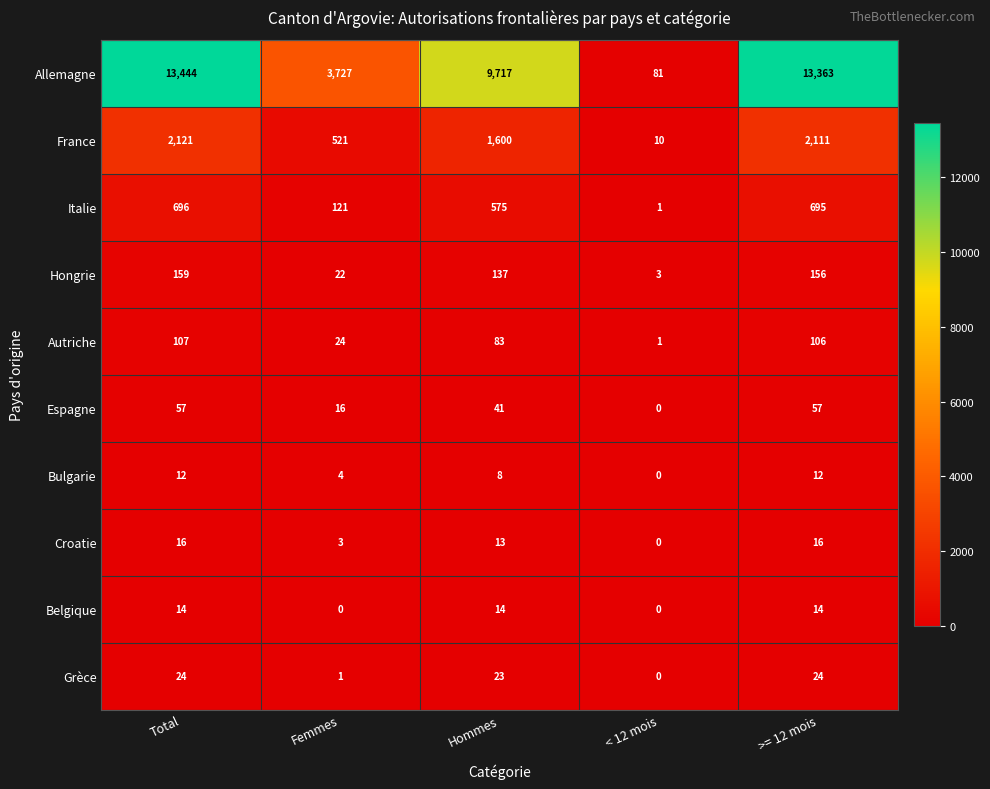

What is the sum of the Grèce values at >= 12 mois and Hommes?

47